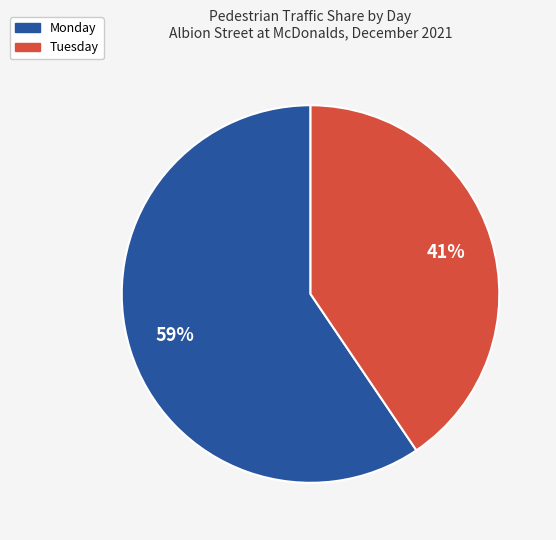

True or false: Monday accounts for 70% of the total.

False